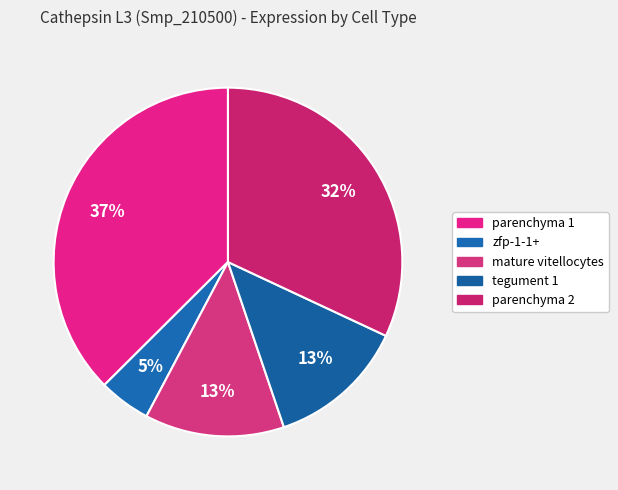

Which slice is the largest?

parenchyma 1